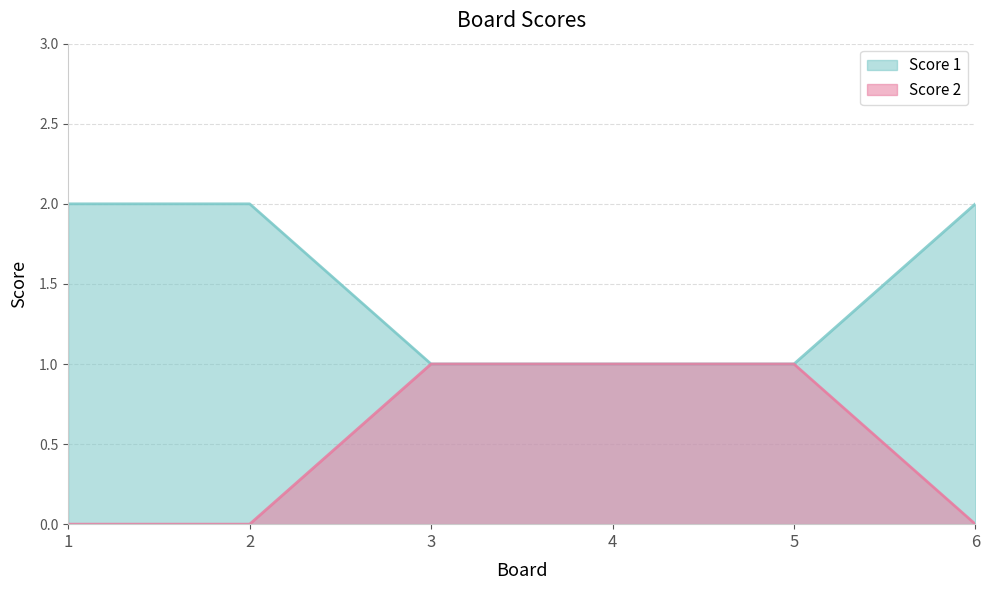

At which category is the sum across all series the highest?

1